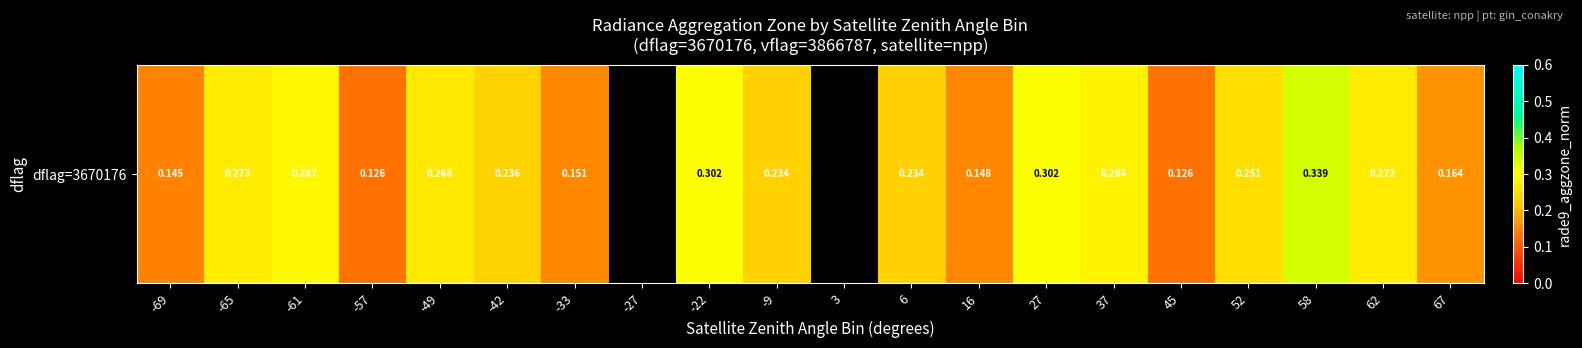

What is the minimum value shown in the chart?

0.1